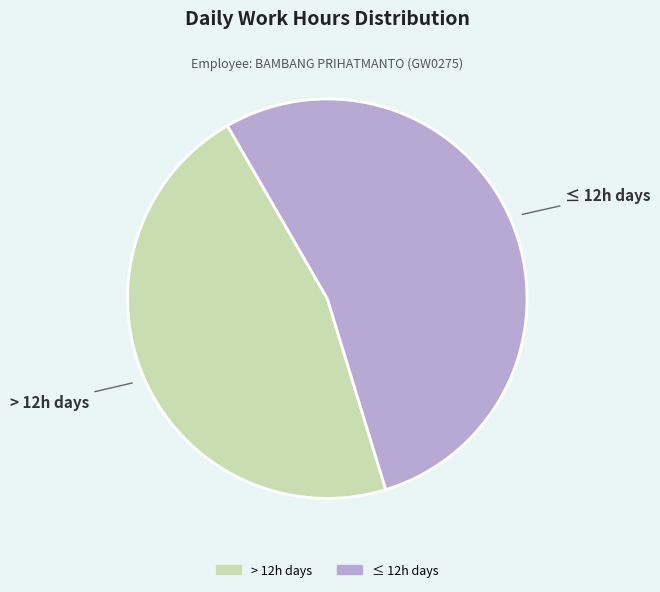

Is there a majority slice in this chart?

Yes